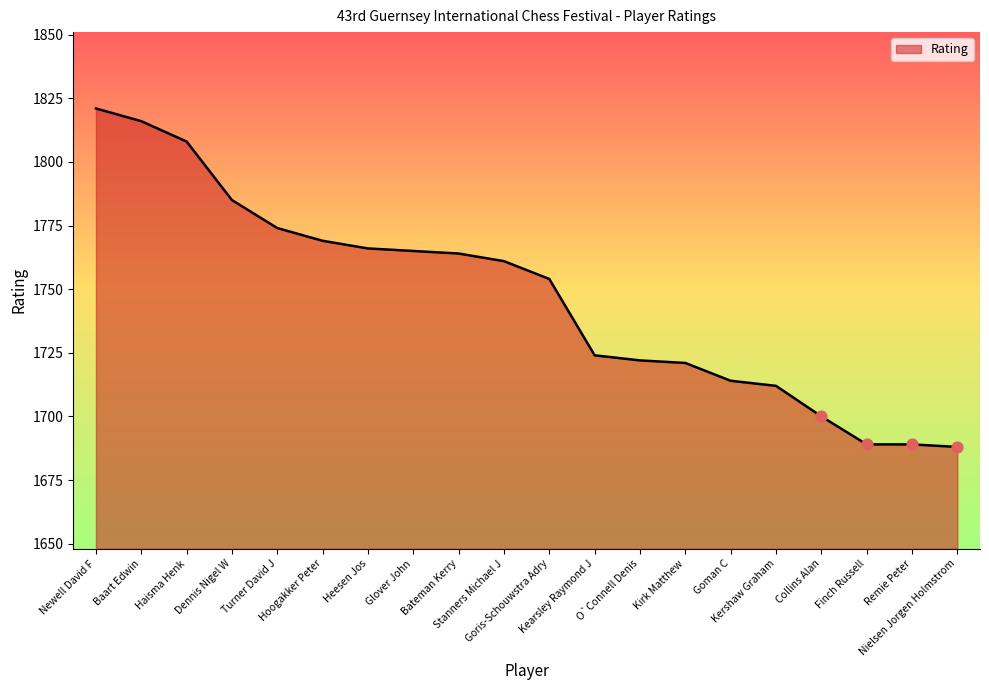

What is the change in value from Bateman Kerry to Kearsley Raymond J?

-40